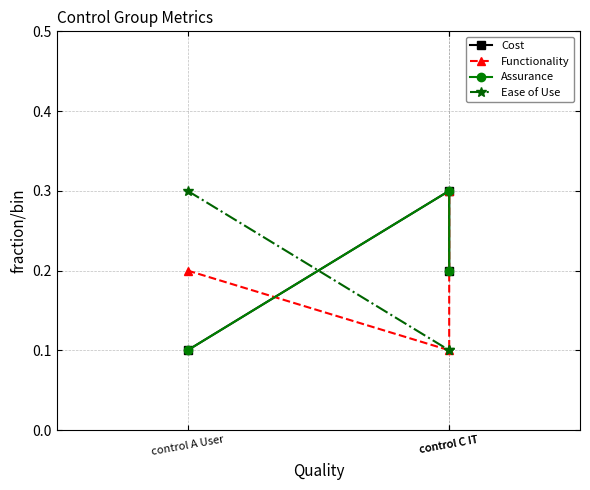

What are all the series names shown in the legend?

Cost, Functionality, Assurance, Ease of Use